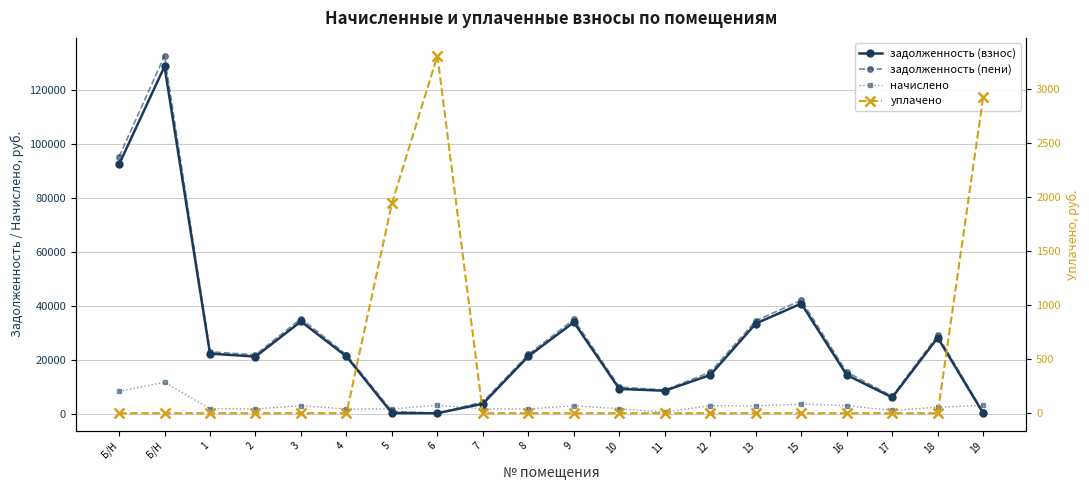

What is the difference between the задолженность (пени) values at 12 and 11?

6608.3